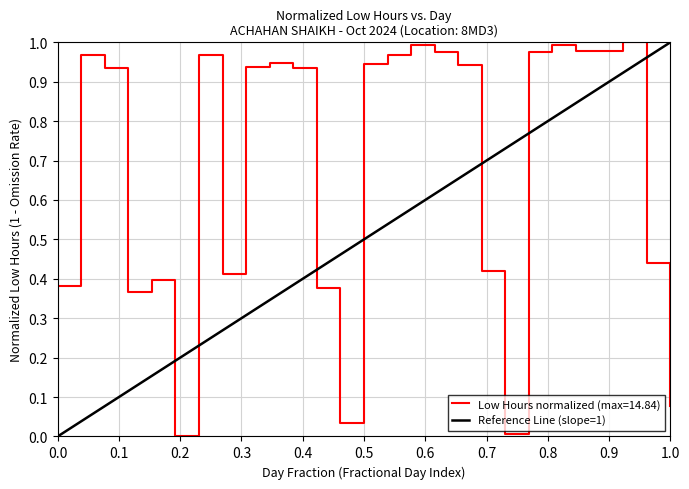

True or false: Low Hours normalized (max=14.84) has more than 0 points higher than both neighbors.

True